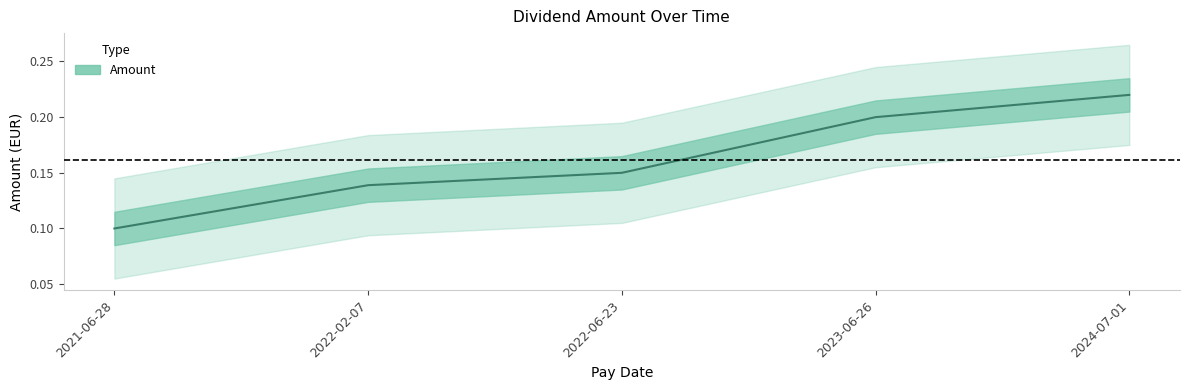

What is the value of the 5th point from the left?

0.2